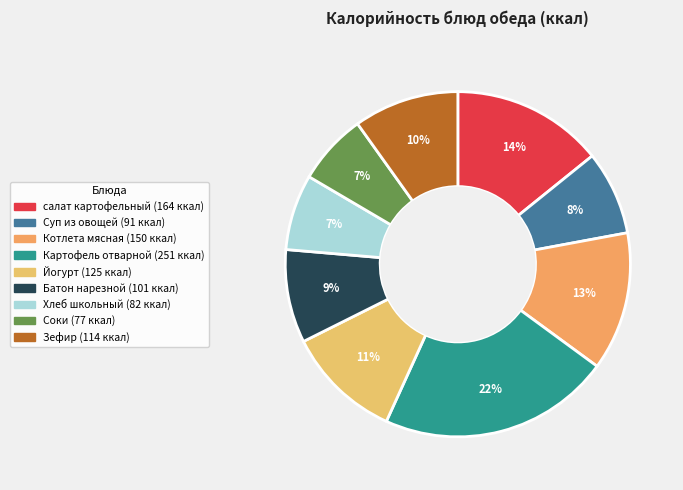

Is Йогурт the majority of the pie?

No